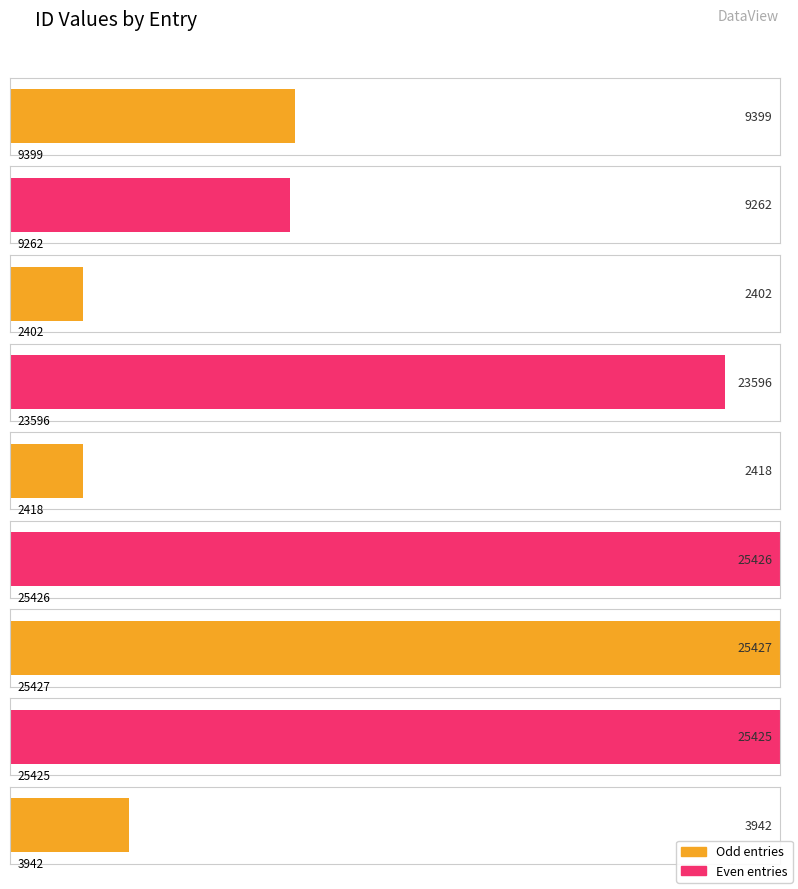

Reading left to right, what are all the values shown in this chart?

9399	9262	2402	23596	2418	25426	25427	25425	3942